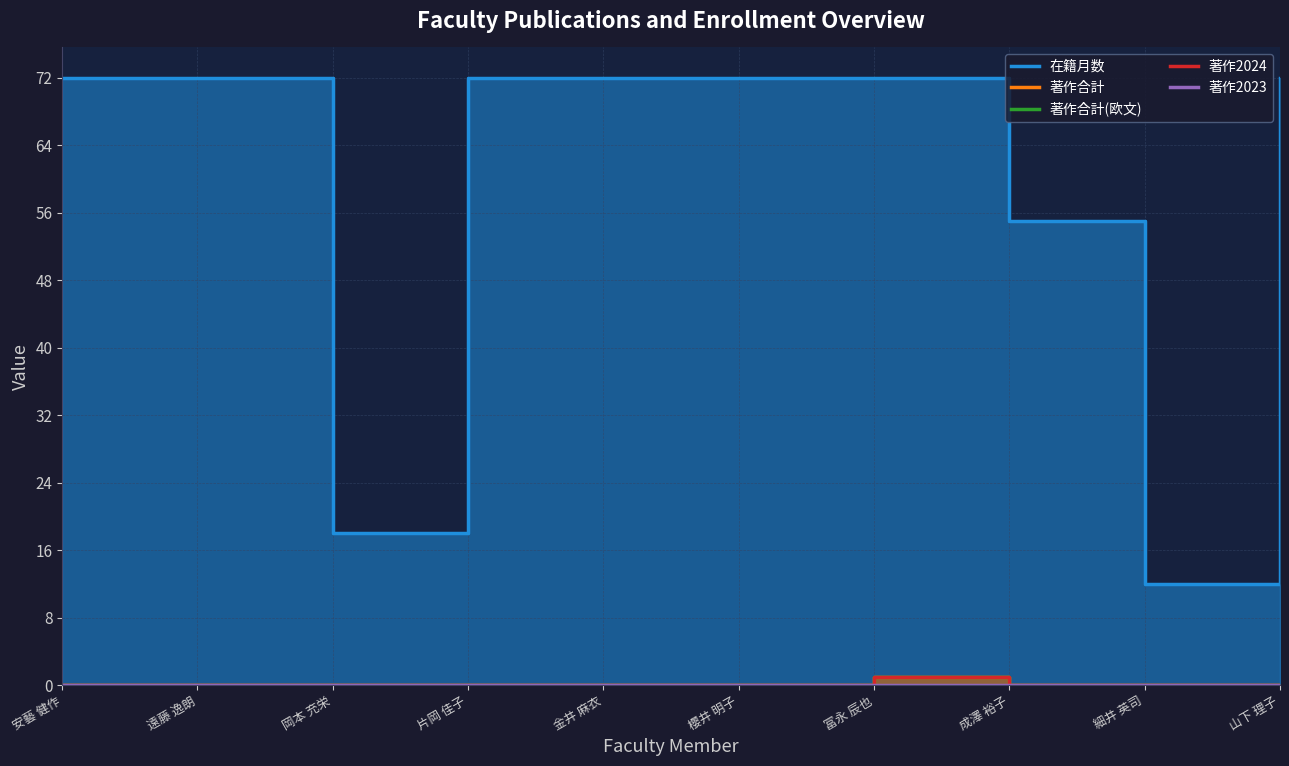

True or false: 著作合計(欧文) and 在籍月数 cross at least once.

False